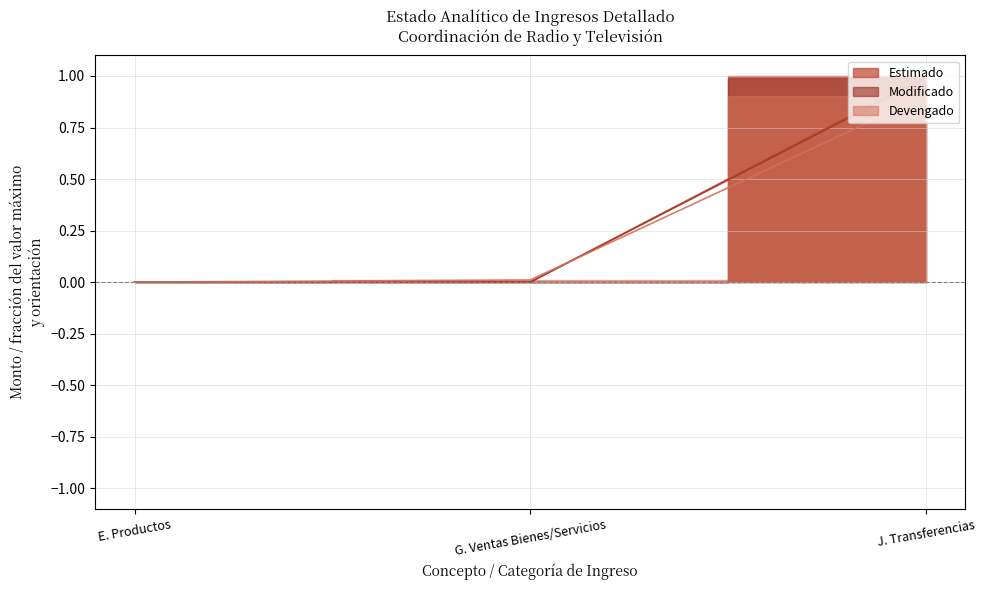

Between E. Productos and G. Ventas Bienes/Servicios, which series saw the biggest shift?

Devengado